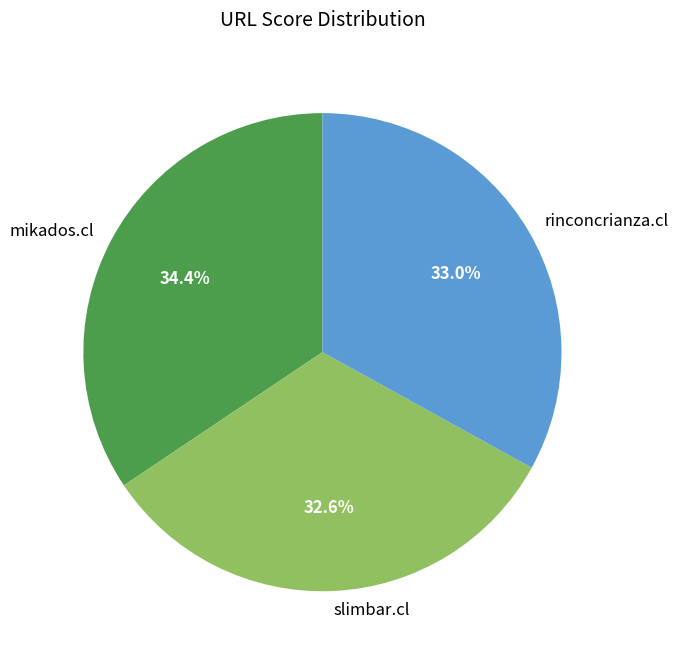

To the nearest percent, what portion does mikados.cl represent?

34%